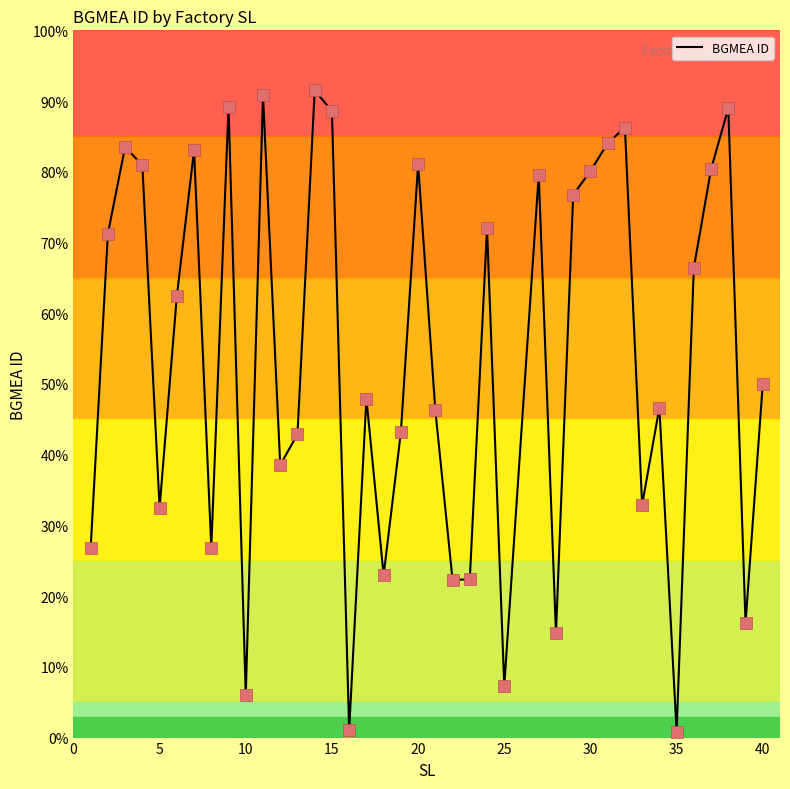

Does the chart have visible grid lines?

No